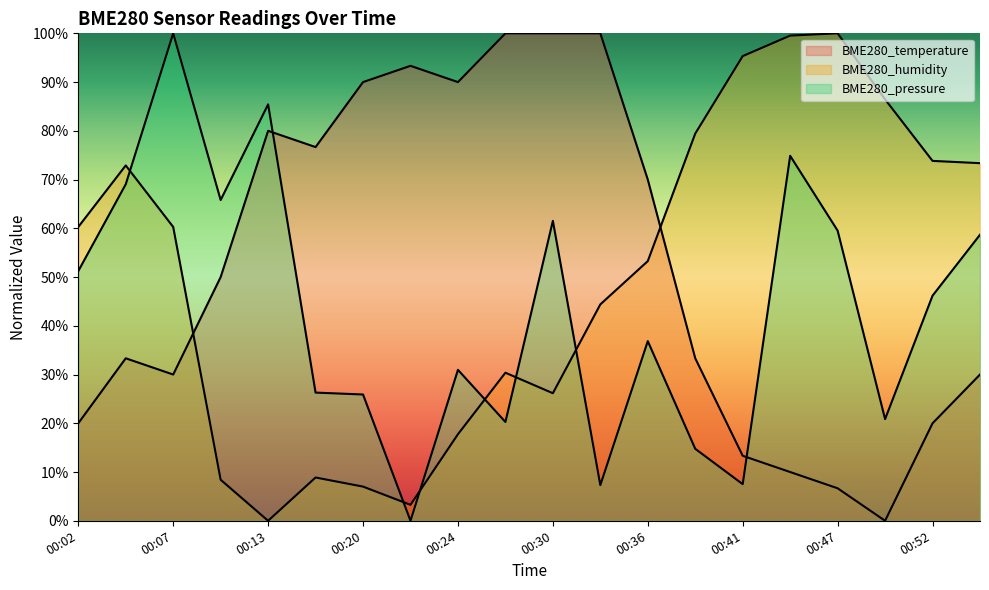

True or false: BME280_humidity has more than 2 points higher than both neighbors.

True